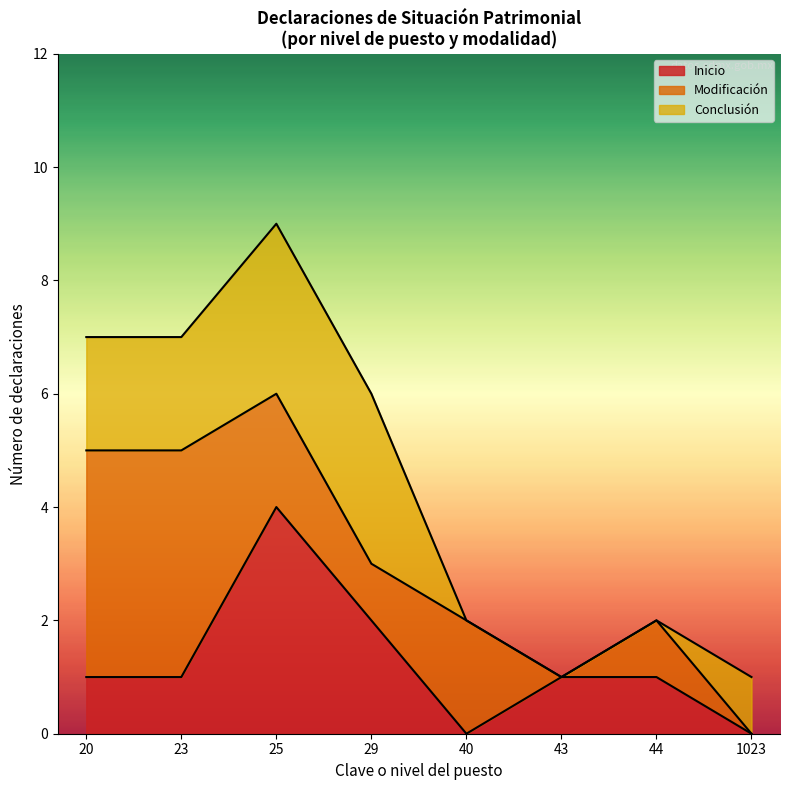

At which category is the sum across all series the highest?

25